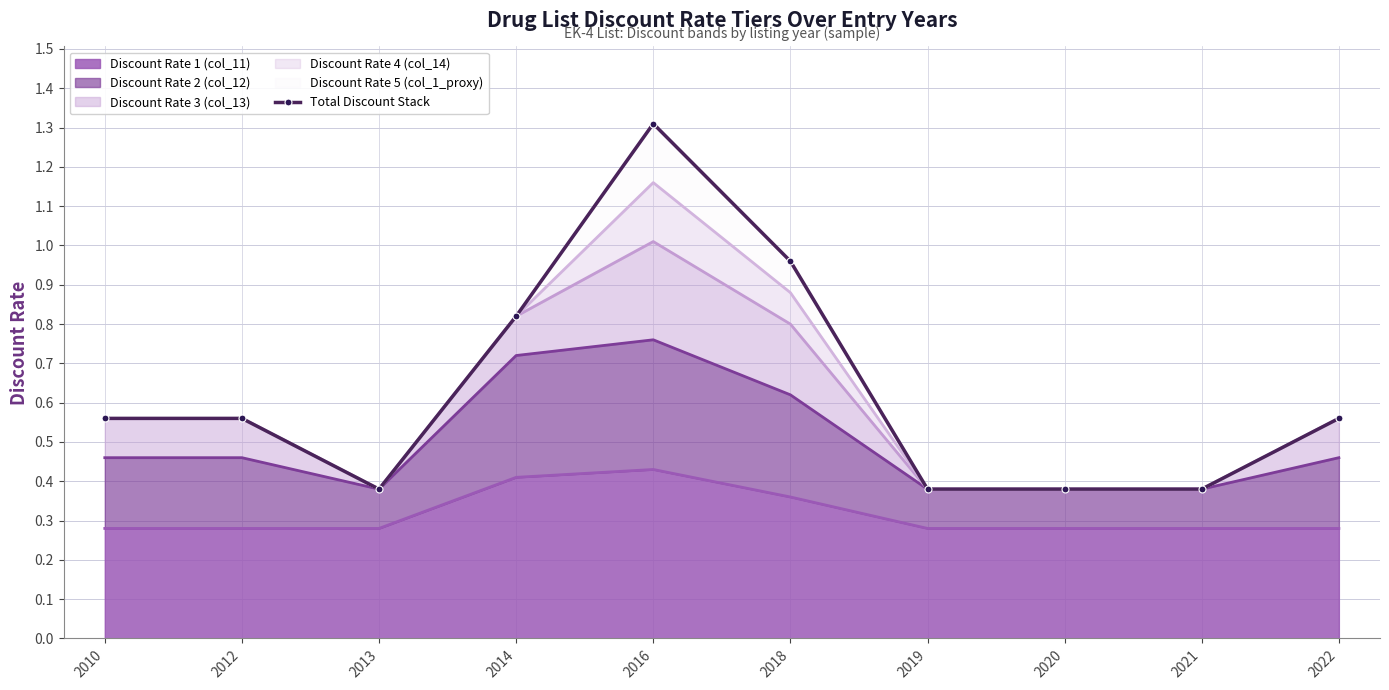

How many points are lower than both their immediate neighbors (excluding endpoints)?

1